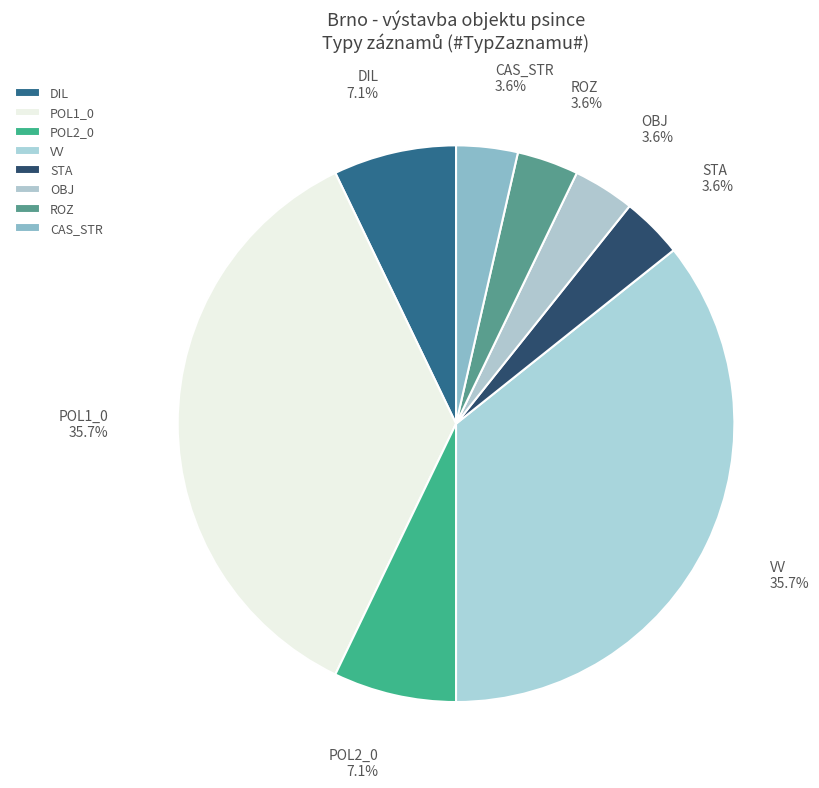

Count the number of slices in the pie.

8